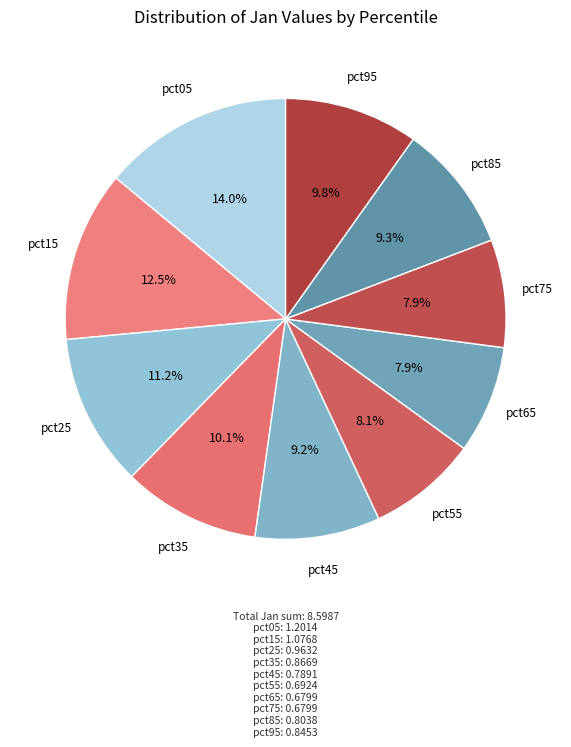

To the nearest percent, what portion does pct55 represent?

8%